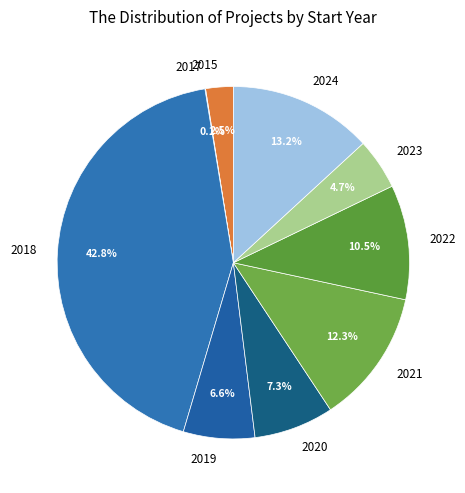

Which slice is the largest?

2018